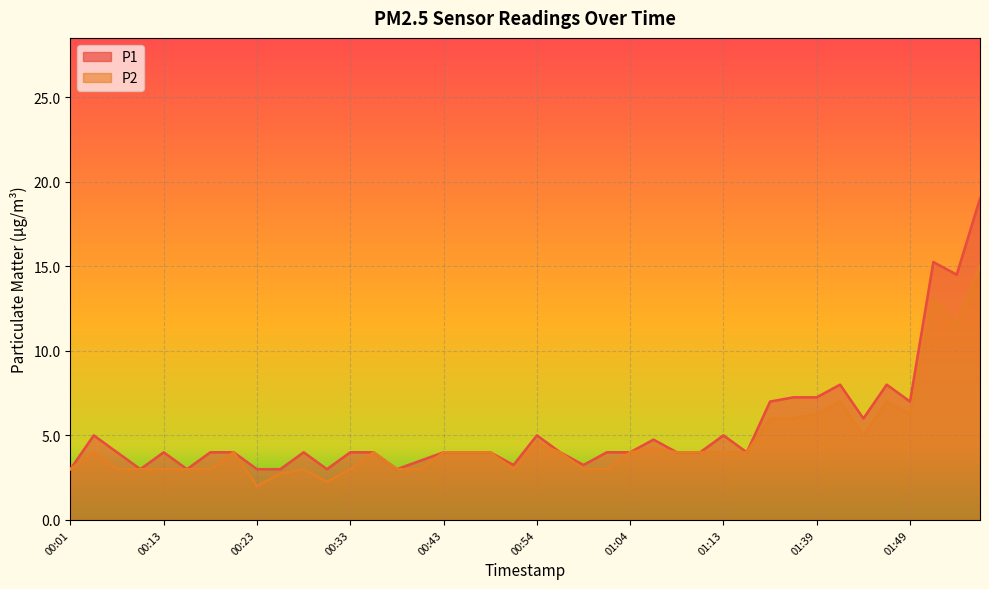

Which series has the largest range (max minus min)?

P1